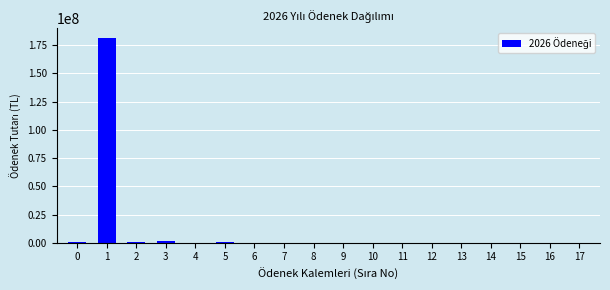

What is the maximum value shown in the chart?

181272000